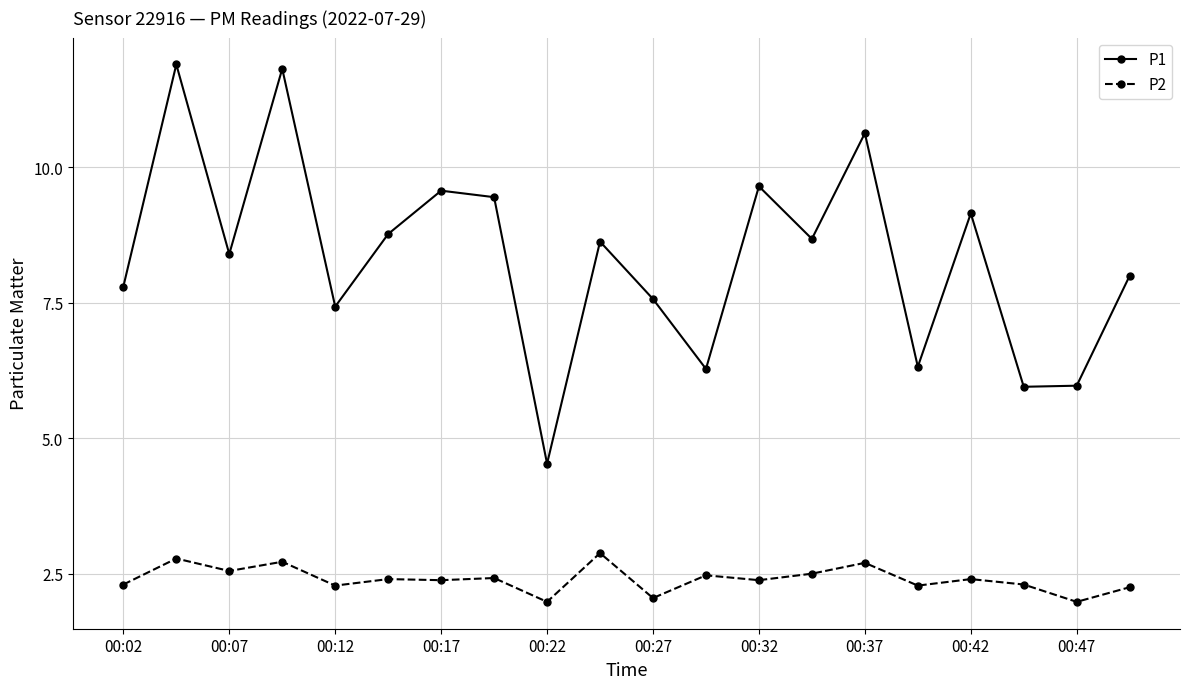

In P2, how many points are higher than both neighbors (excluding endpoints)?

8